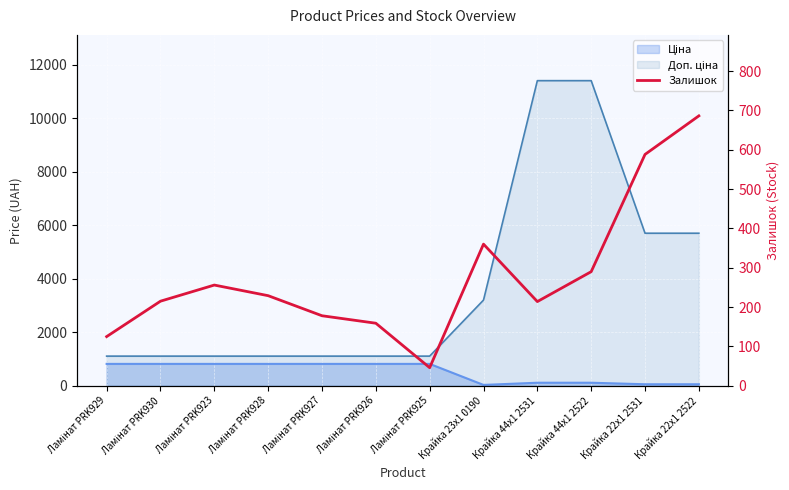

The value at Крайка 22x1 2531 is 393. True or false?

False